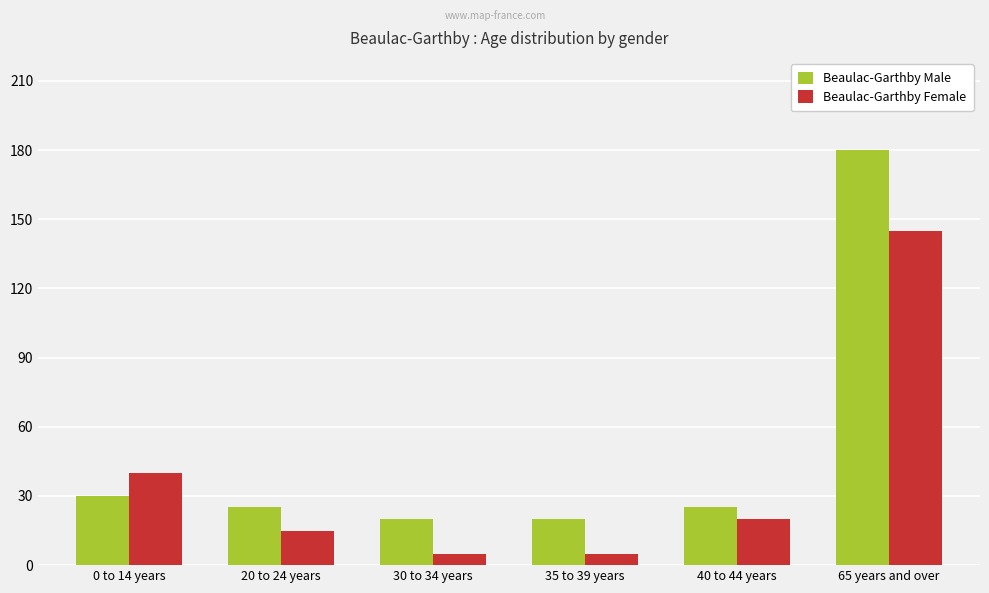

Reading right to left, list all the values displayed in this chart.

Beaulac-Garthby Male: 180	25	20	20	25	30
Beaulac-Garthby Female: 145	20	5	5	15	40